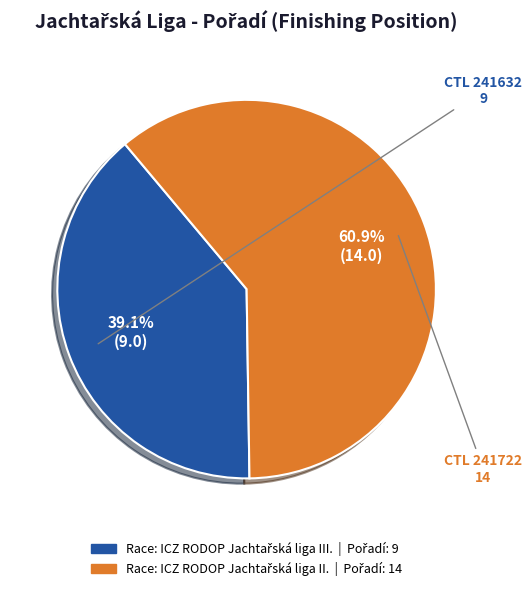

Is there any slice that represents more than half of the pie?

Yes